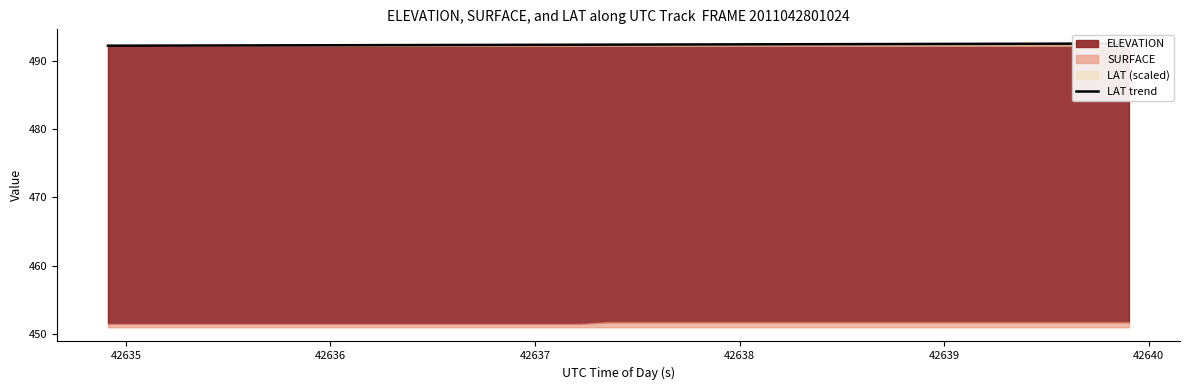

What is the label of the 34th point from the right?

42640